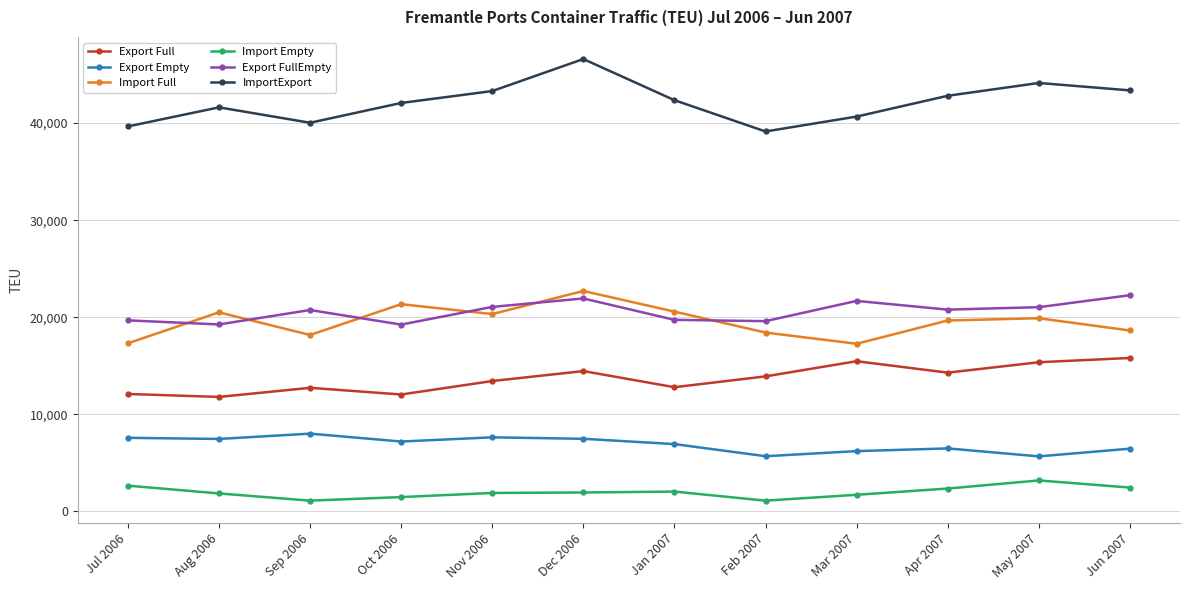

What is the difference between the second highest and minimum values in the Export Empty series?

1962